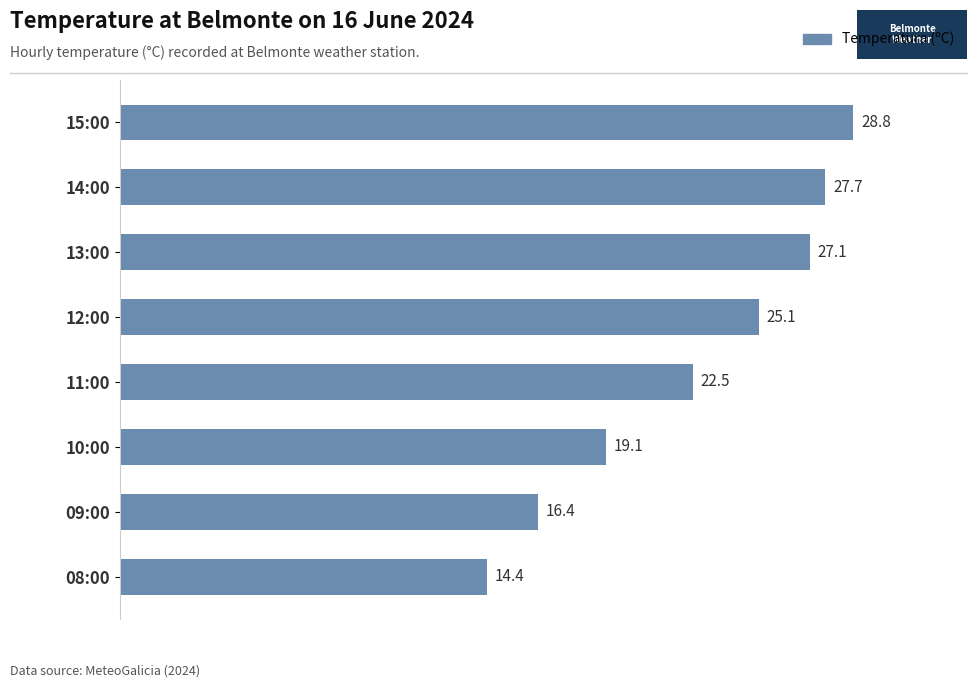

What is the difference between the values at 12:00 and 11:00?

2.6